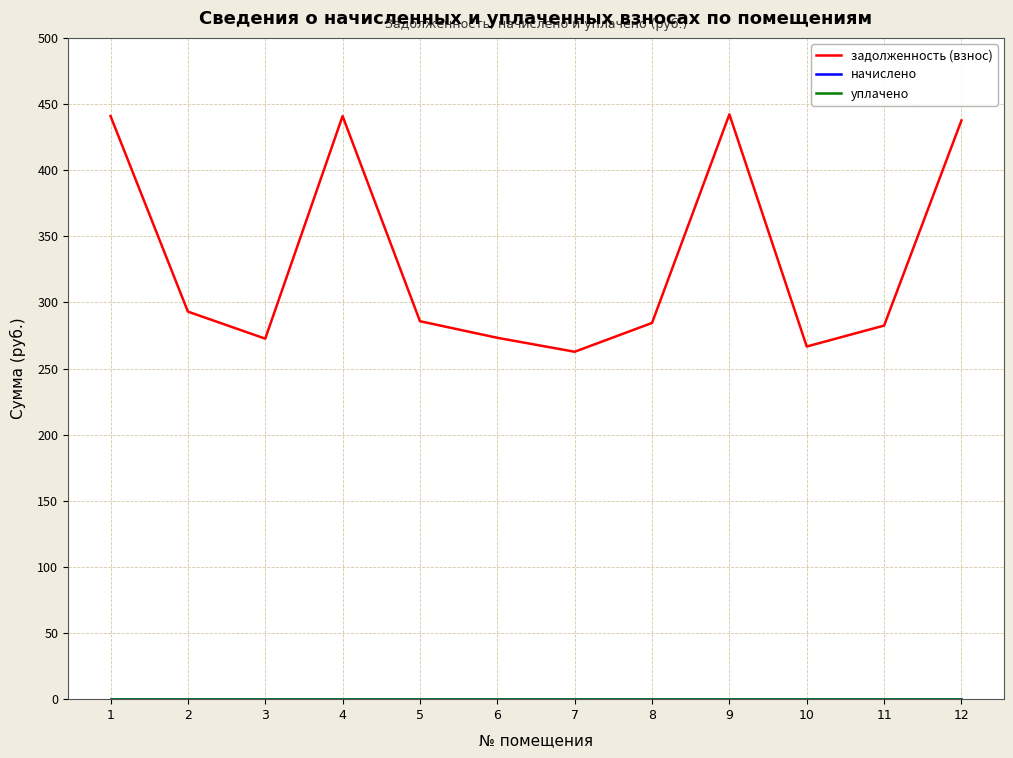

True or false: уплачено and задолженность (взнос) cross at least once.

False